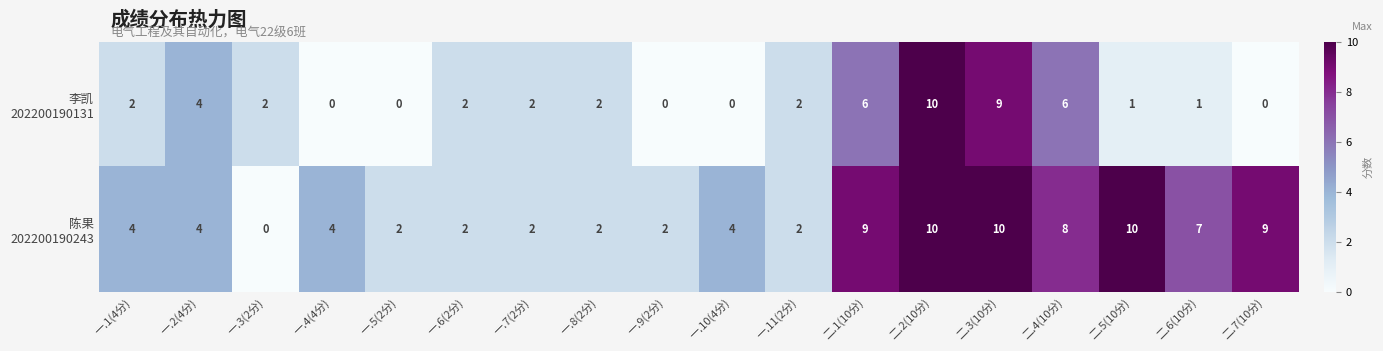

What is the greatest value displayed?

10